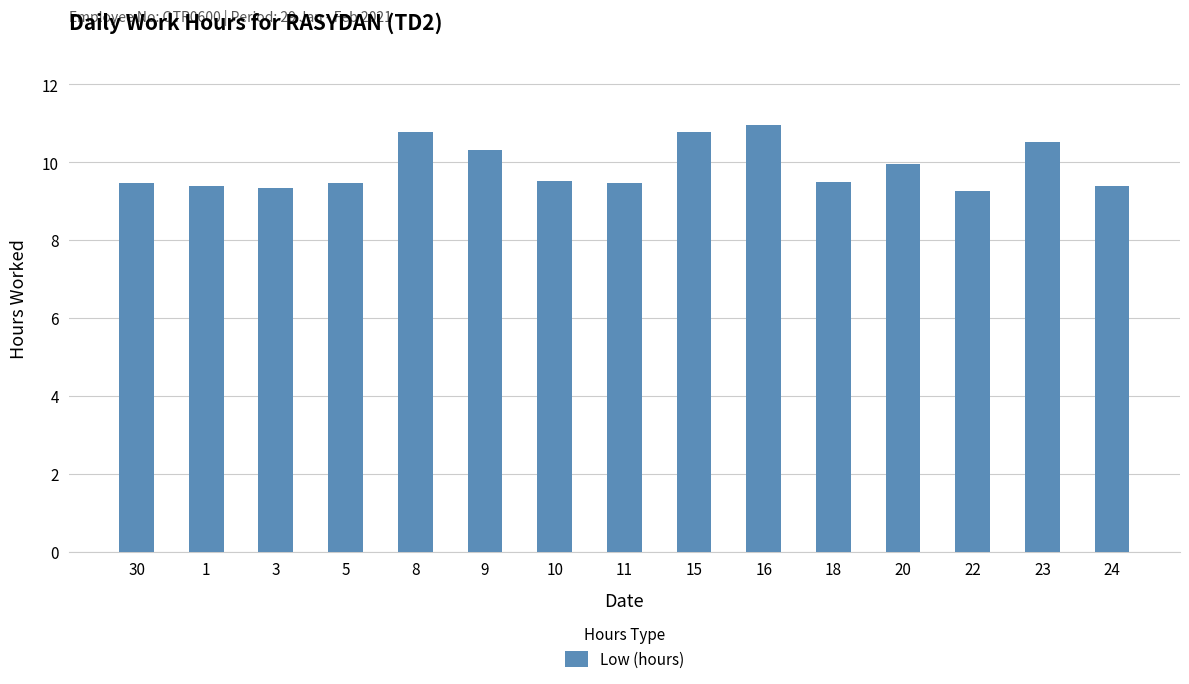

Where is the data nearest to the value 10?

20